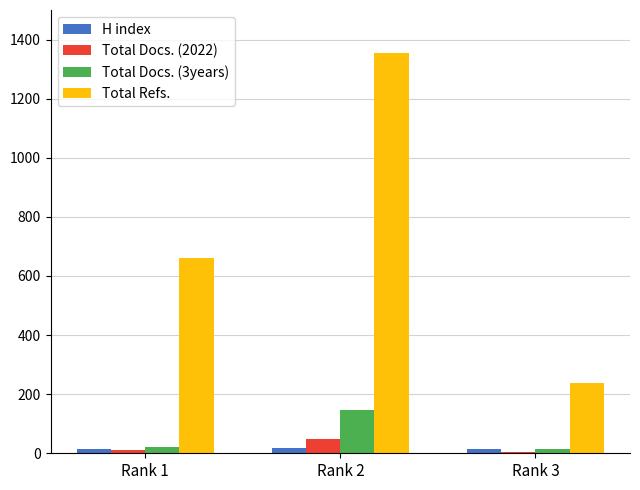

The Total Refs. series shows 1356 at Rank 2. True or false?

True